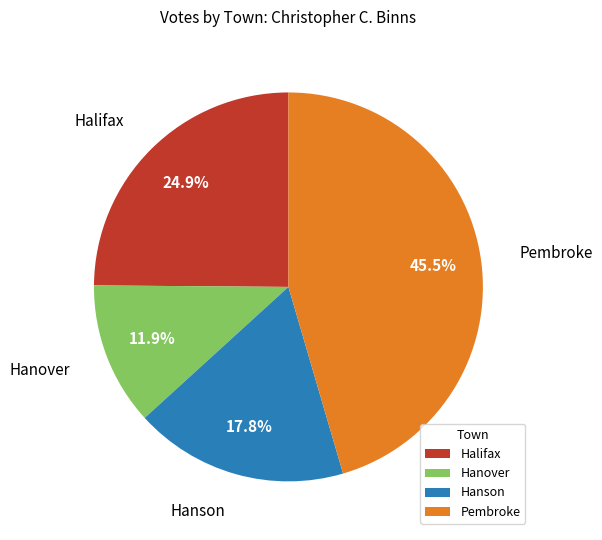

Do Hanover and Pembroke together represent more than half of the pie?

Yes